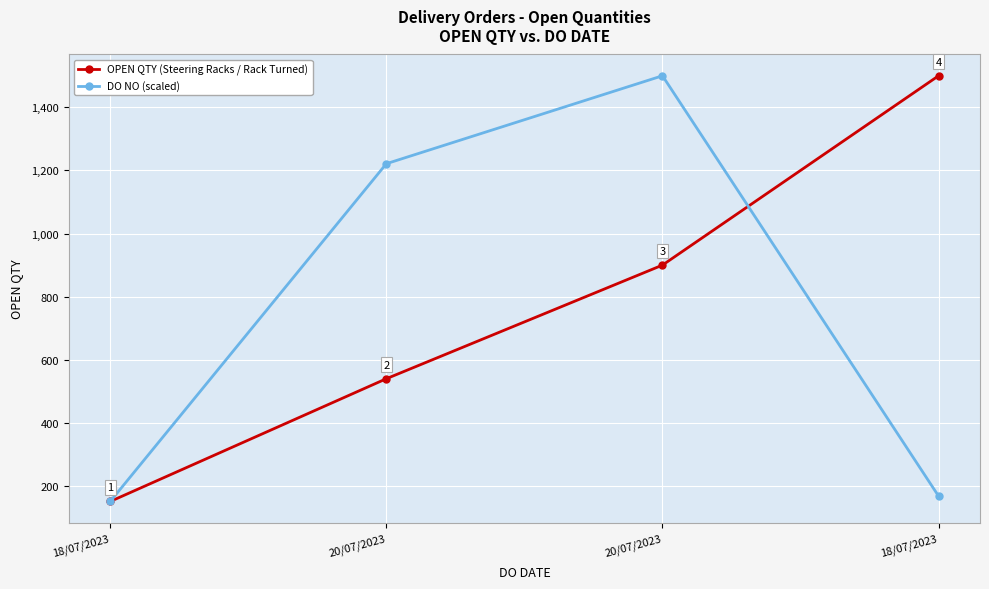

Where do OPEN QTY (Steering Racks / Rack Turned) and DO NO (scaled) first cross each other?

20/07/2023 and 18/07/2023